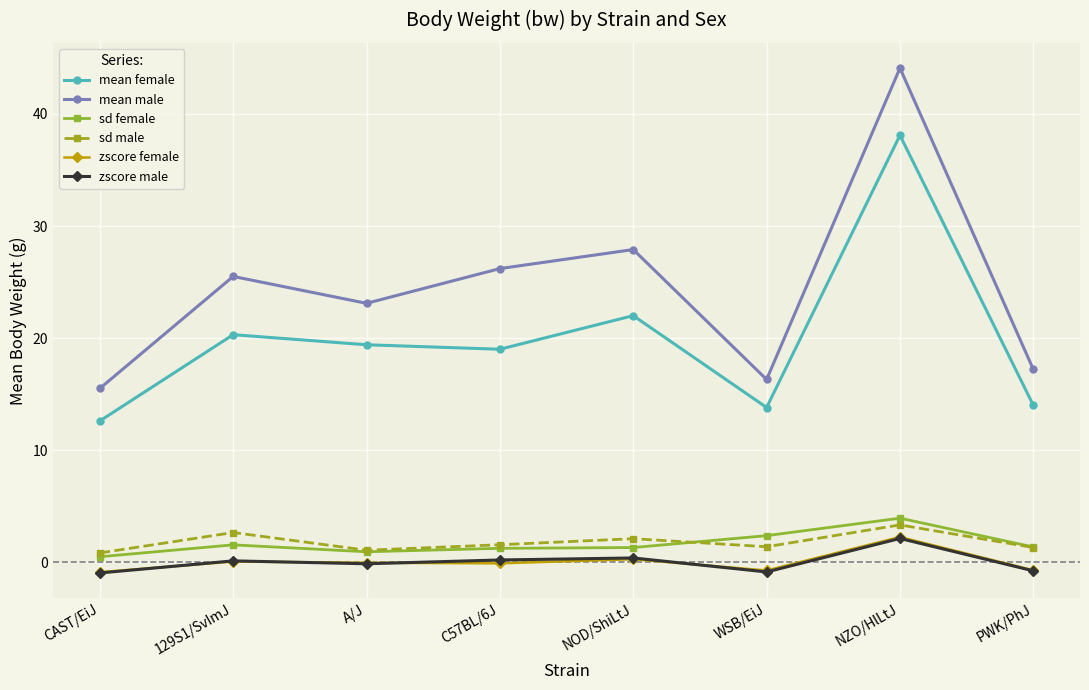

How many values in the mean male series are below 25?

4